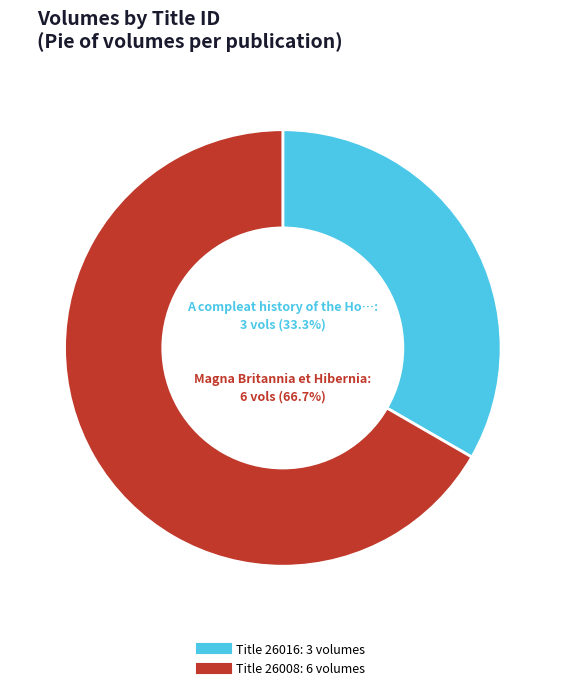

How many segments does this pie chart have?

2